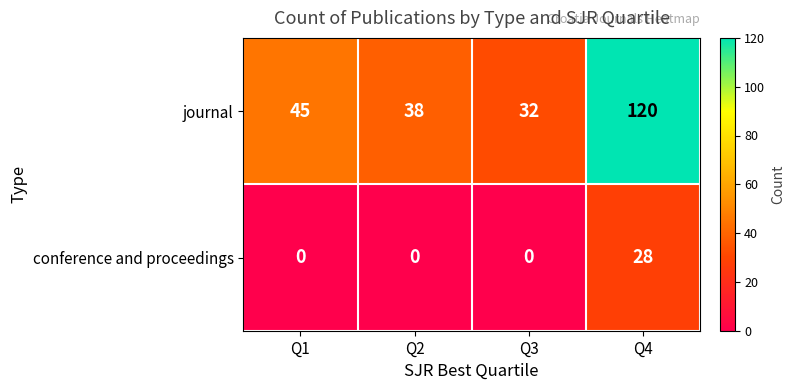

Is it true that journal equals 32 at Q3?

True